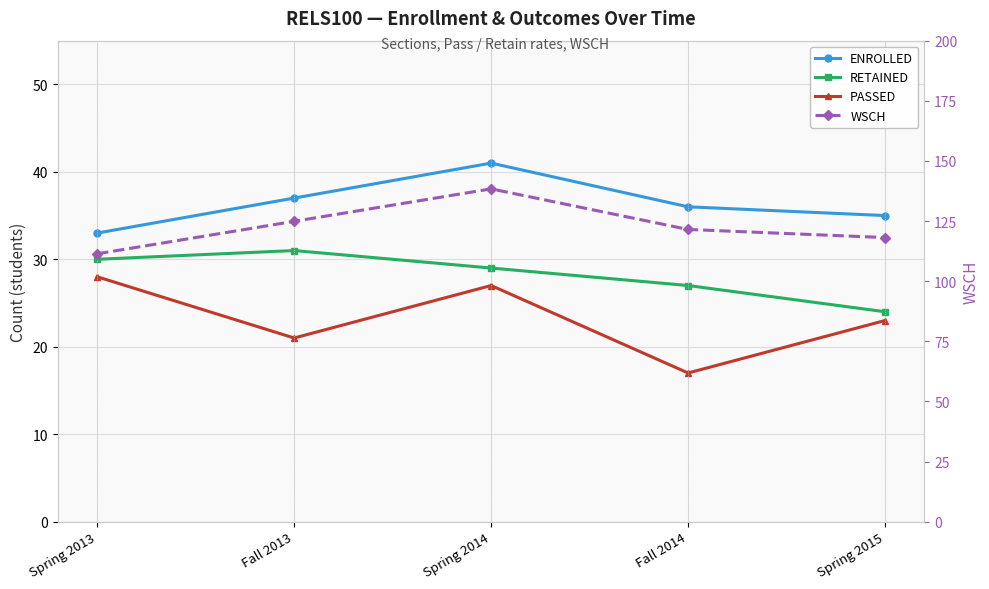

What is the average value of the WSCH series?

122.8